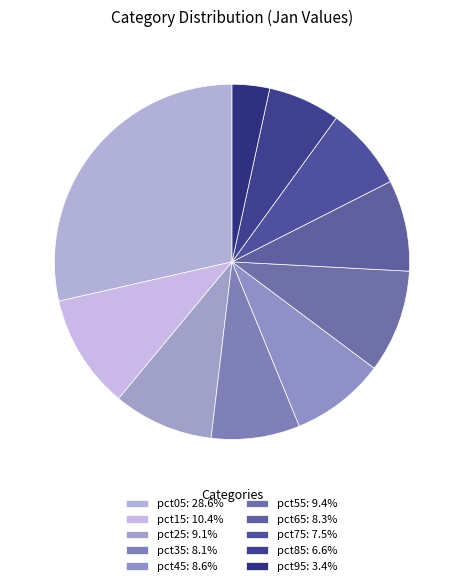

How many segments does this pie chart have?

10